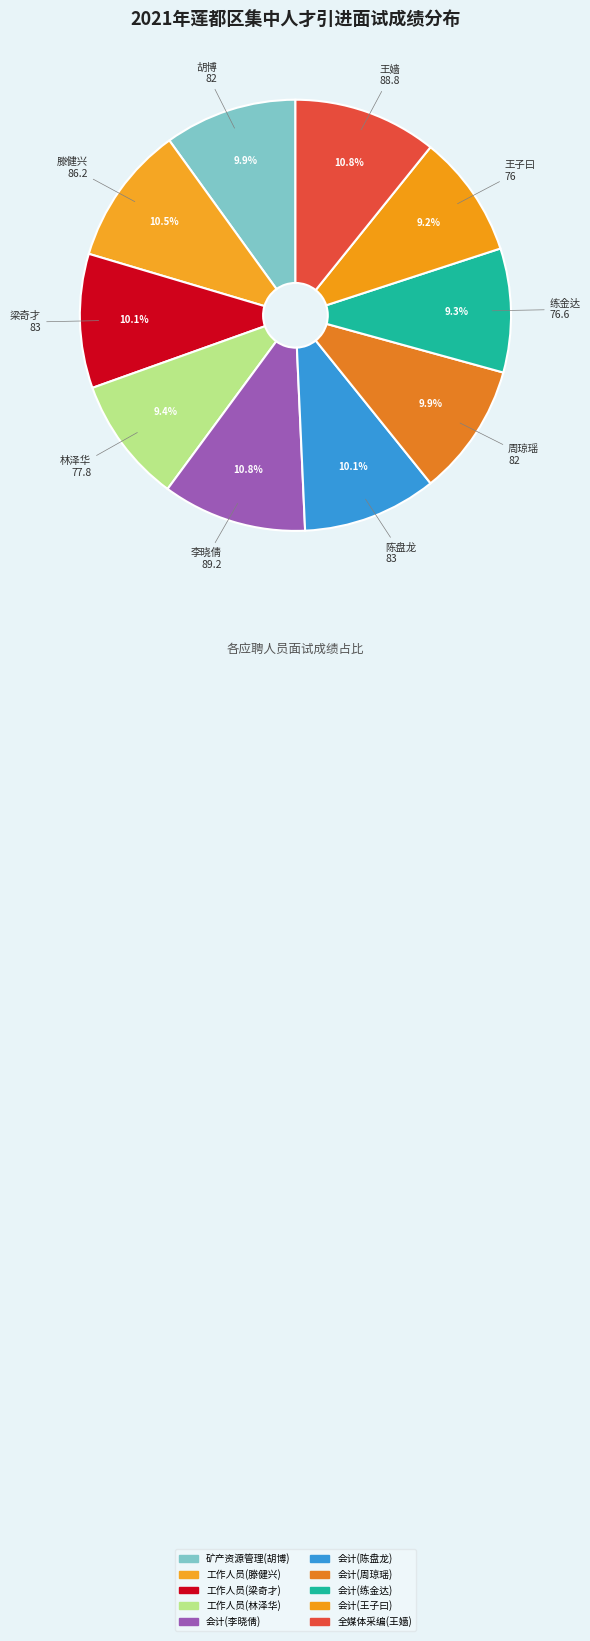

To the nearest percent, what percentage of the pie is 会计(周琼瑶)?

10%